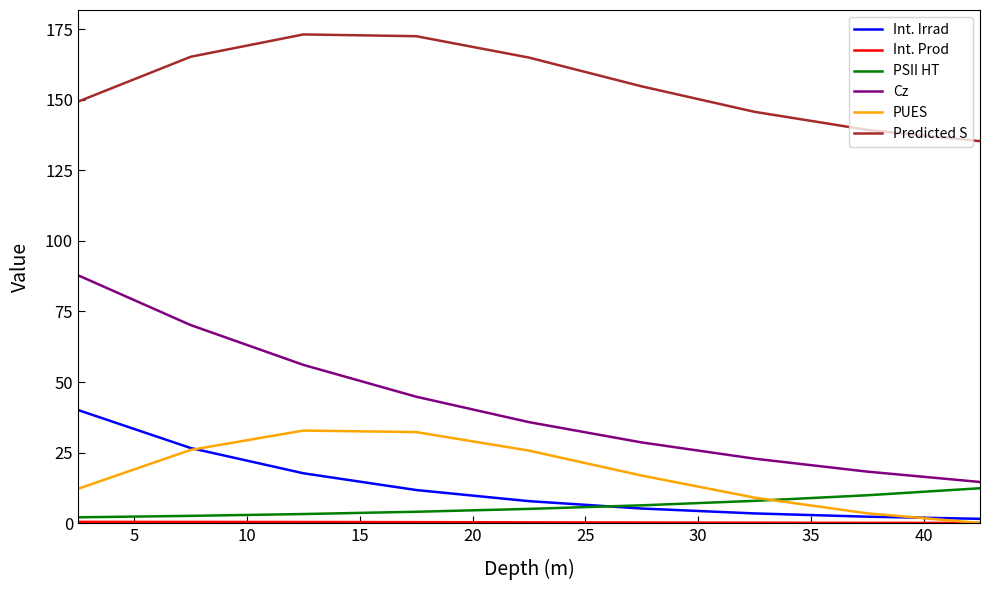

True or false: Cz and PSII HT intersect in this chart.

False